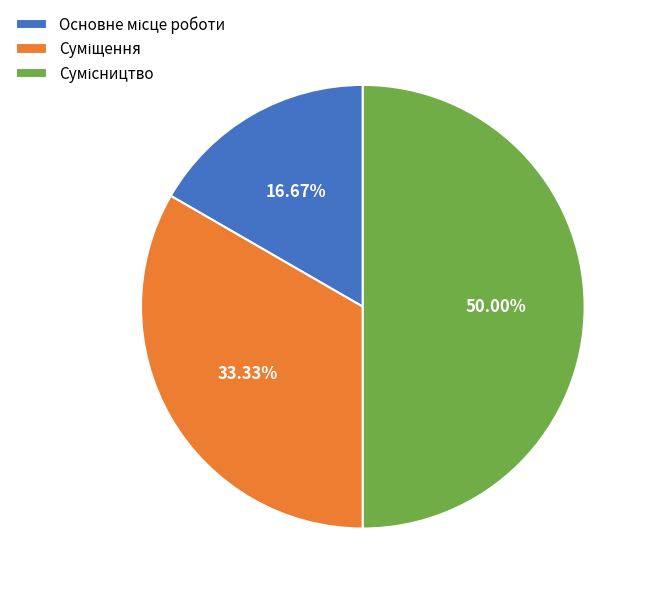

Which category has the smallest portion of the pie?

Основне місце роботи